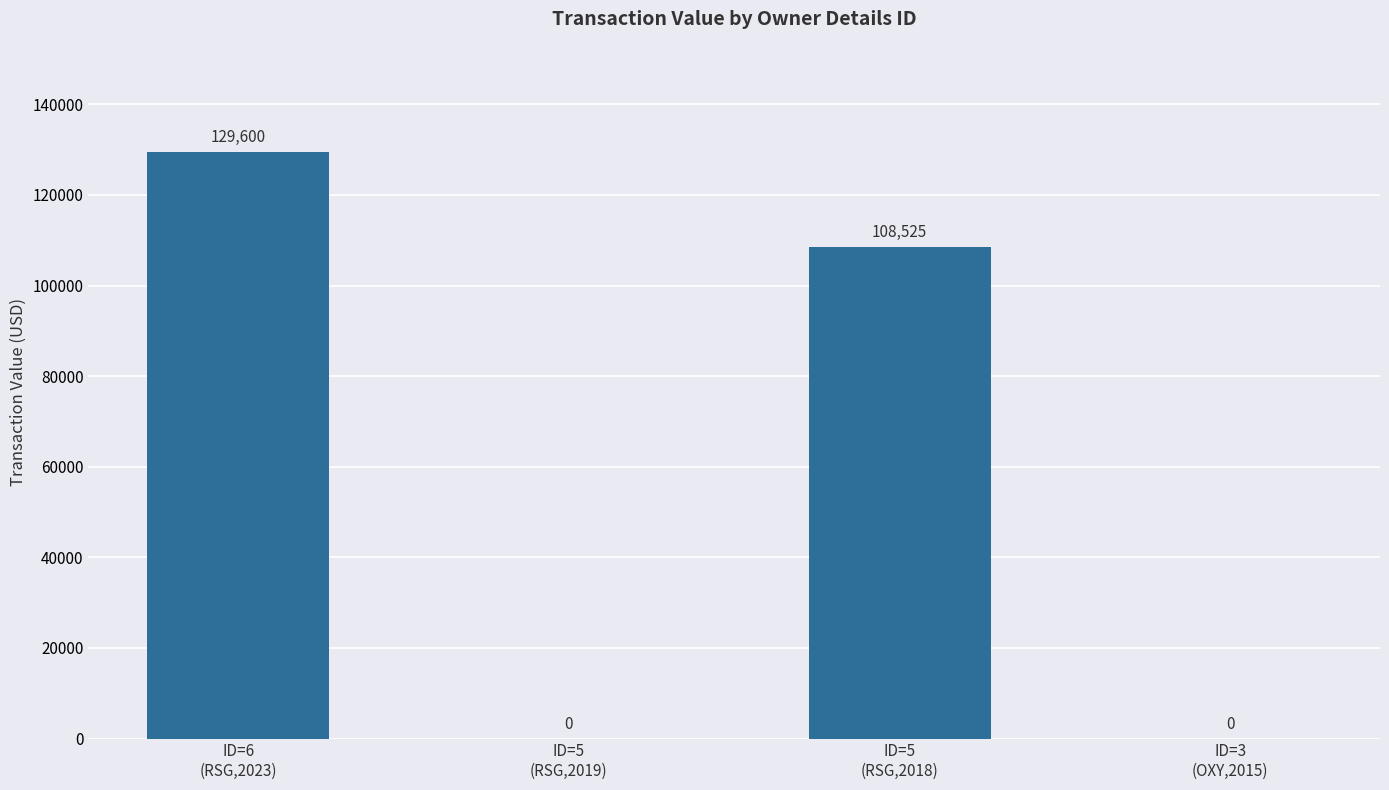

At which label is the value closest to 64800?

ID=5
(RSG,2018)